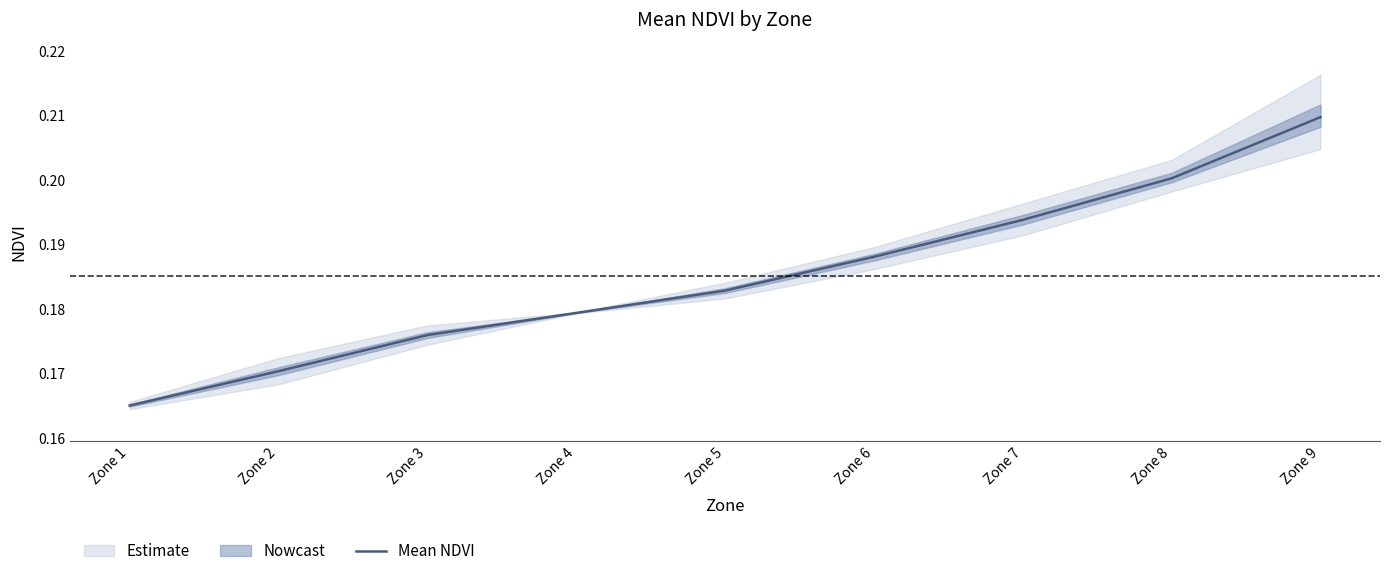

The chart shows a value of 0.2 at Zone 4. True or false?

False